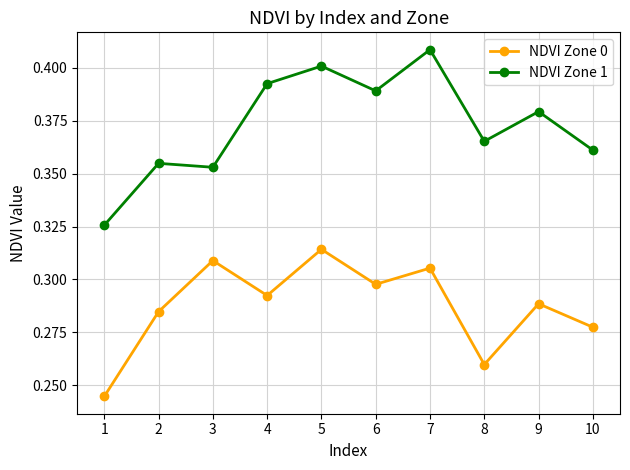

How many lines are shown in the chart?

2